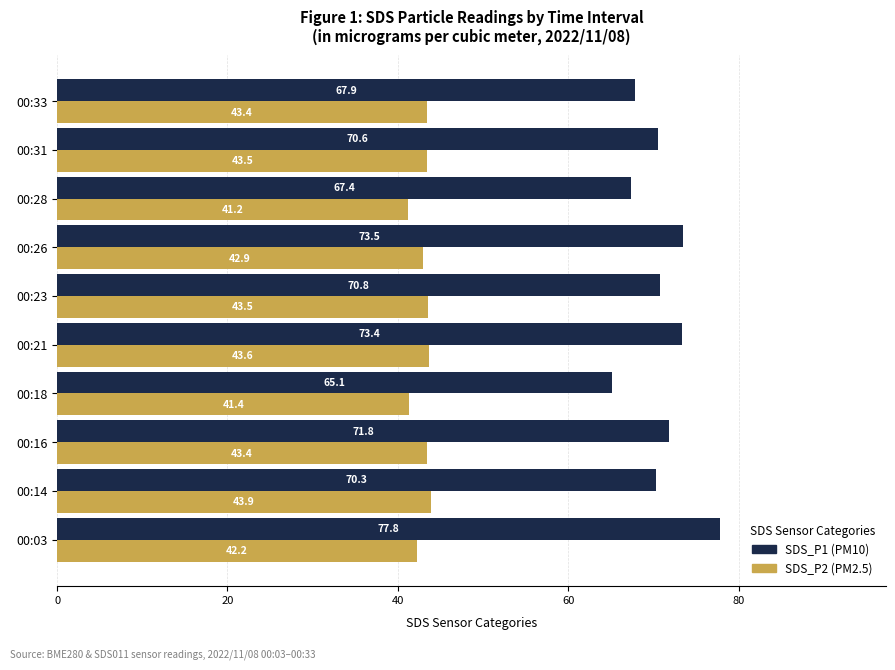

The SDS_P1 (PM10) series shows 77.8 at 00:03. True or false?

True